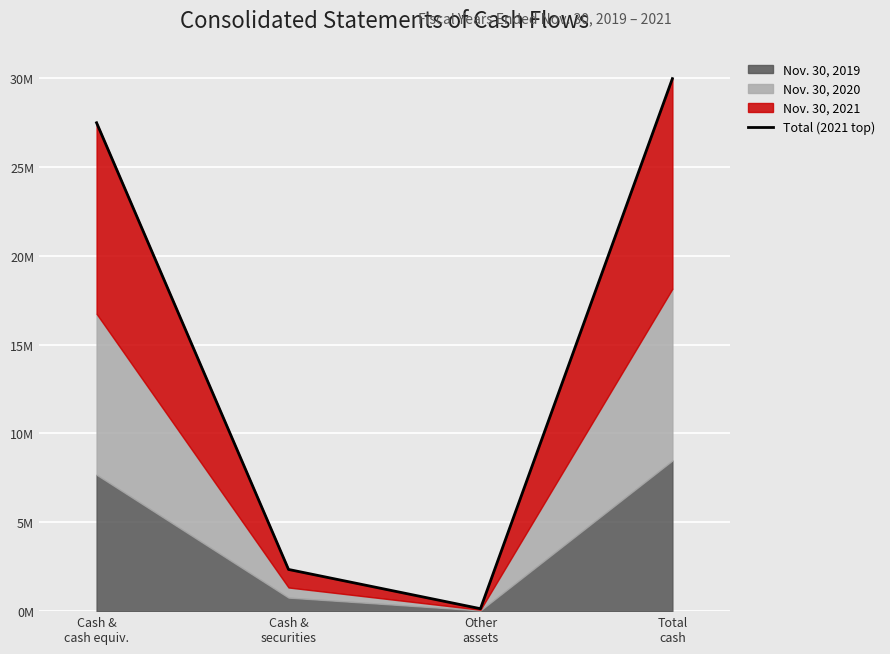

Between Cash &
cash equiv. and Cash &
securities, which is larger?

Cash &
cash equiv.